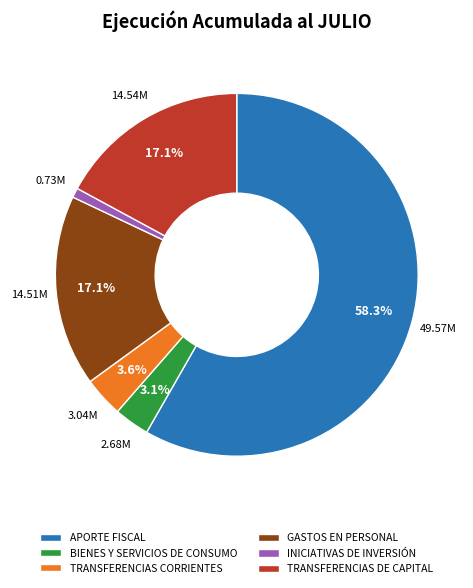

To the nearest percent, what percentage of the pie is BIENES Y SERVICIOS DE CONSUMO?

3%